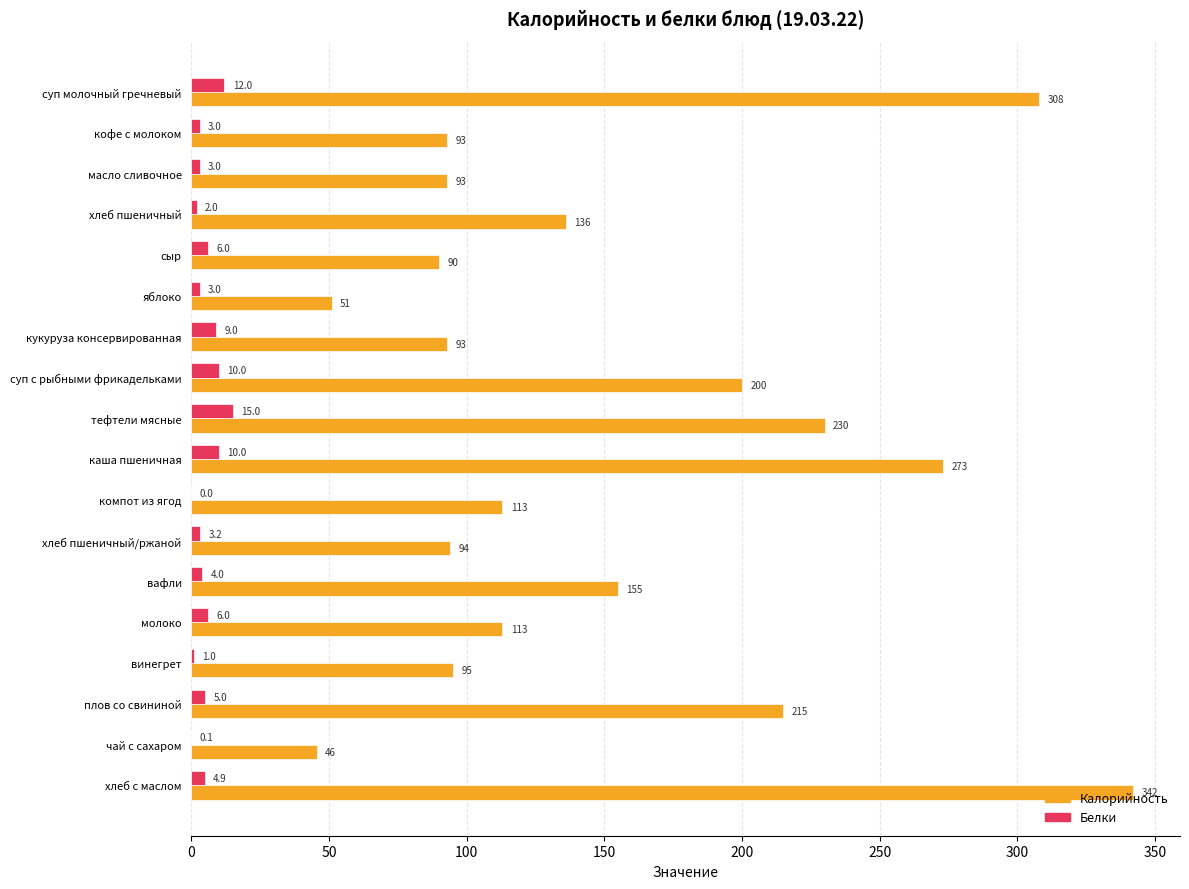

Is it true that Калорийность equals 477.0 at каша пшеничная?

False